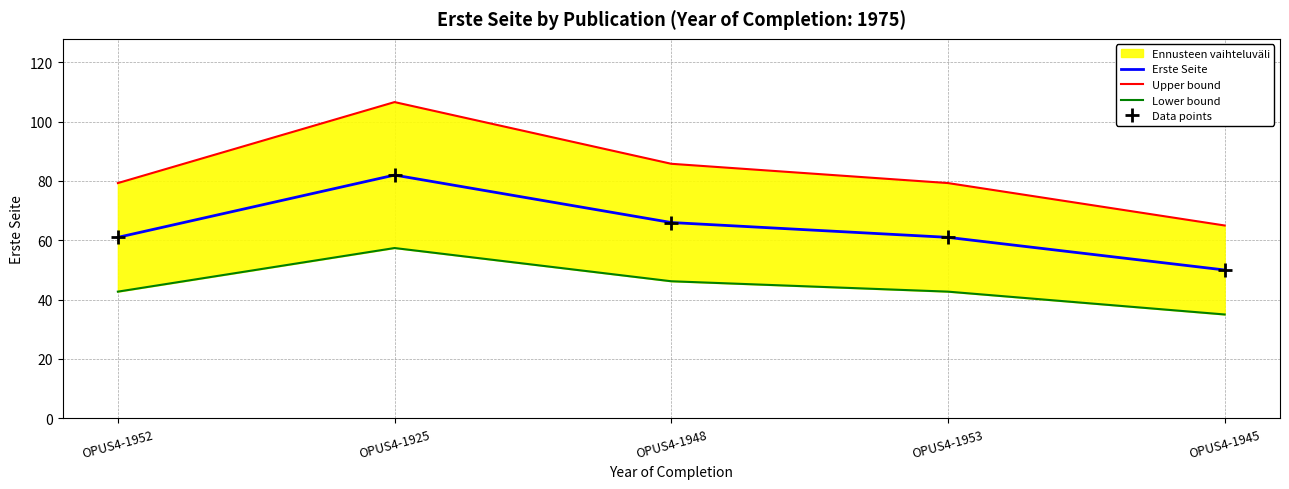

True or false: Lower bound and Data points cross at least once.

False